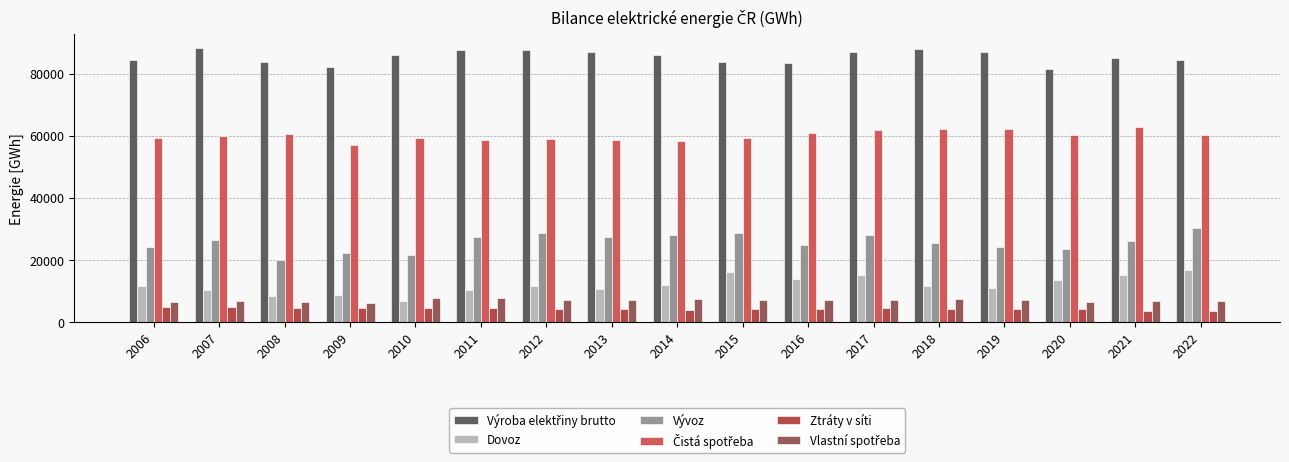

What is the minimum value shown in the chart?

3414.3